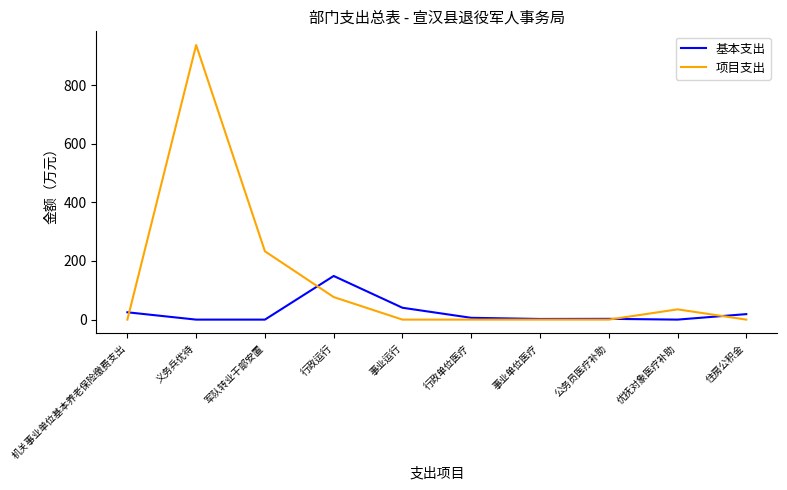

What are all the series names shown in the legend?

基本支出, 项目支出